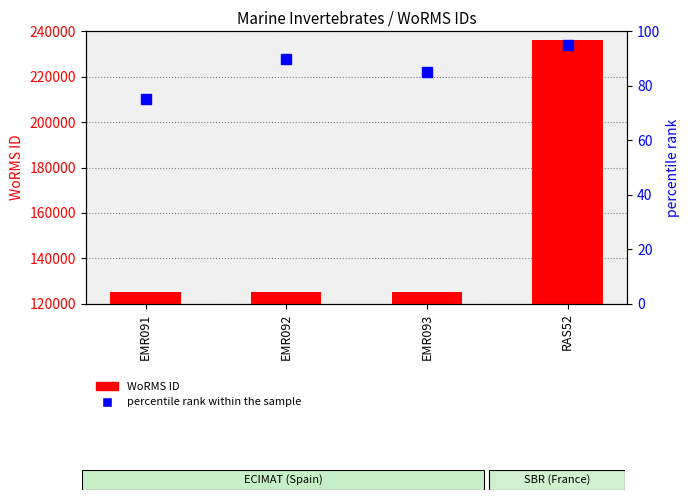

What are all the series names shown in the legend?

WoRMS ID, percentile rank within the sample